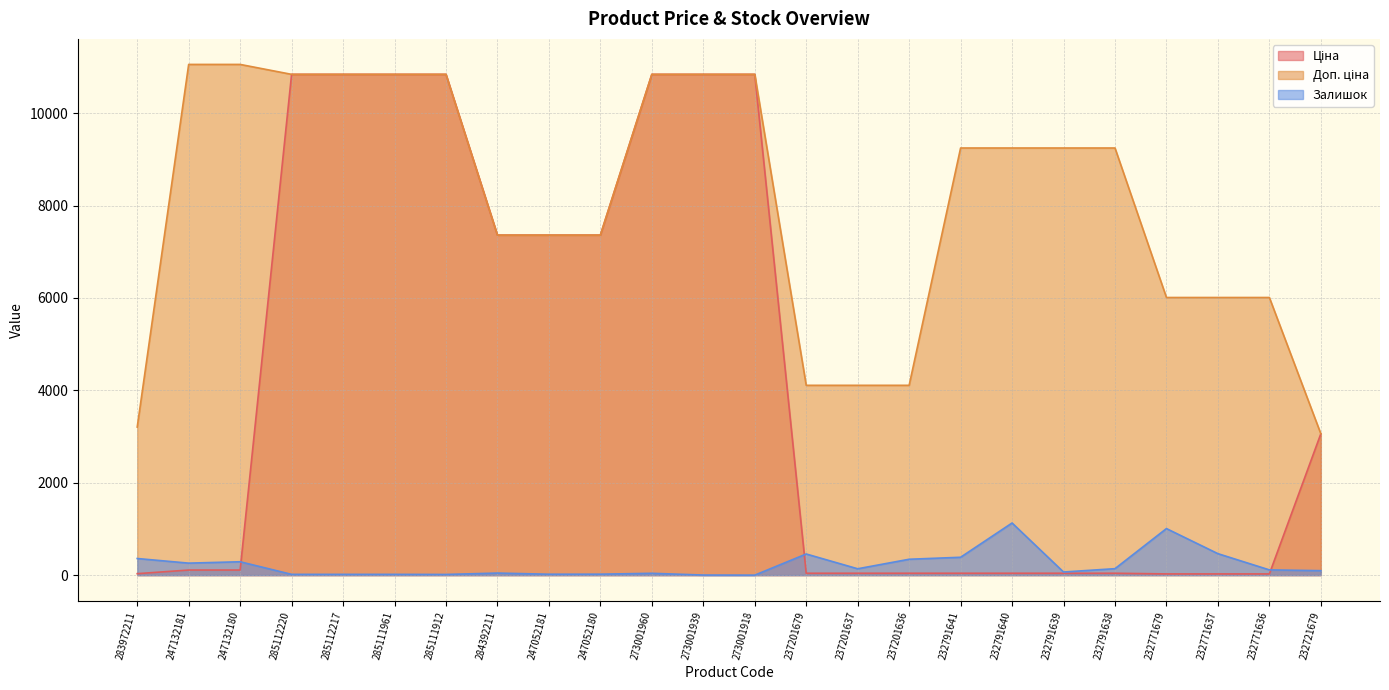

How many values in the Залишок series exceed 114?

11